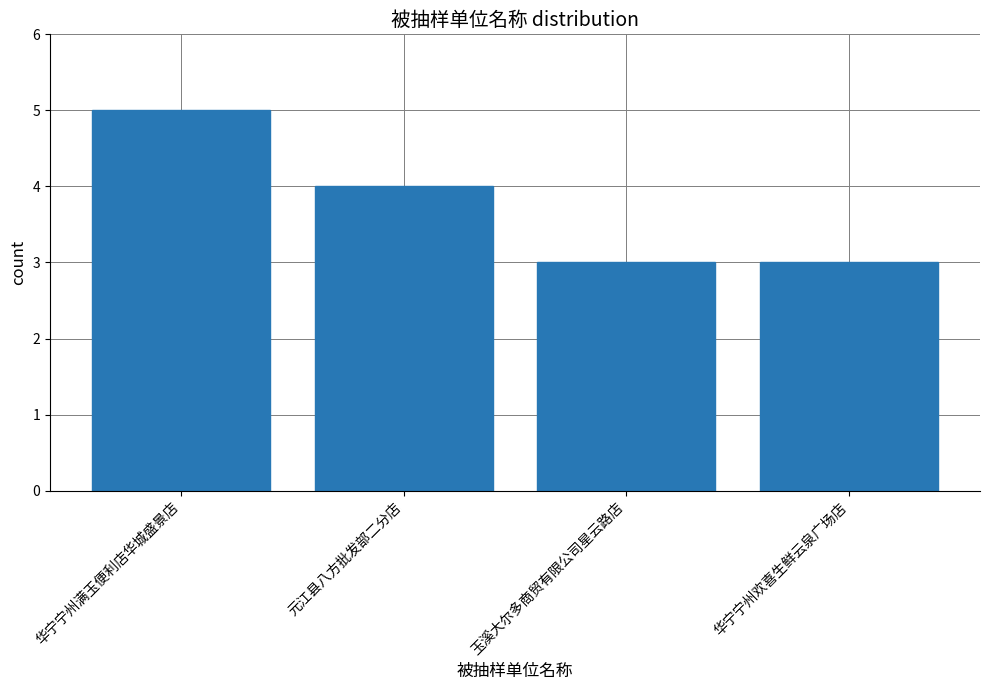

What is the minimum value shown in the chart?

3